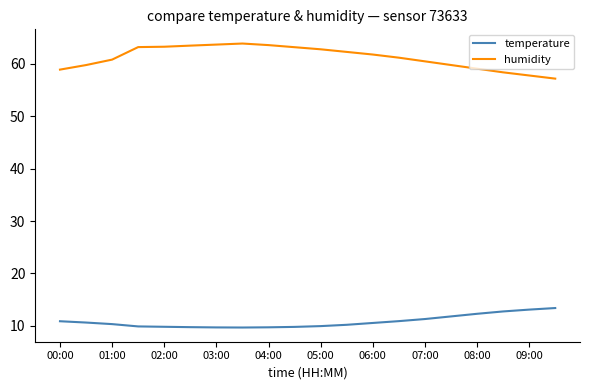

What is the minimum value for humidity?

57.2